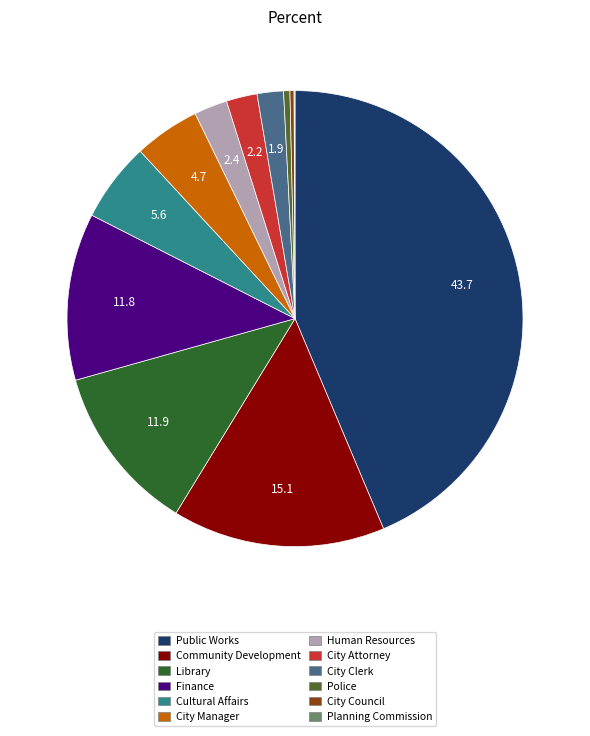

Is Cultural Affairs the majority of the pie?

No